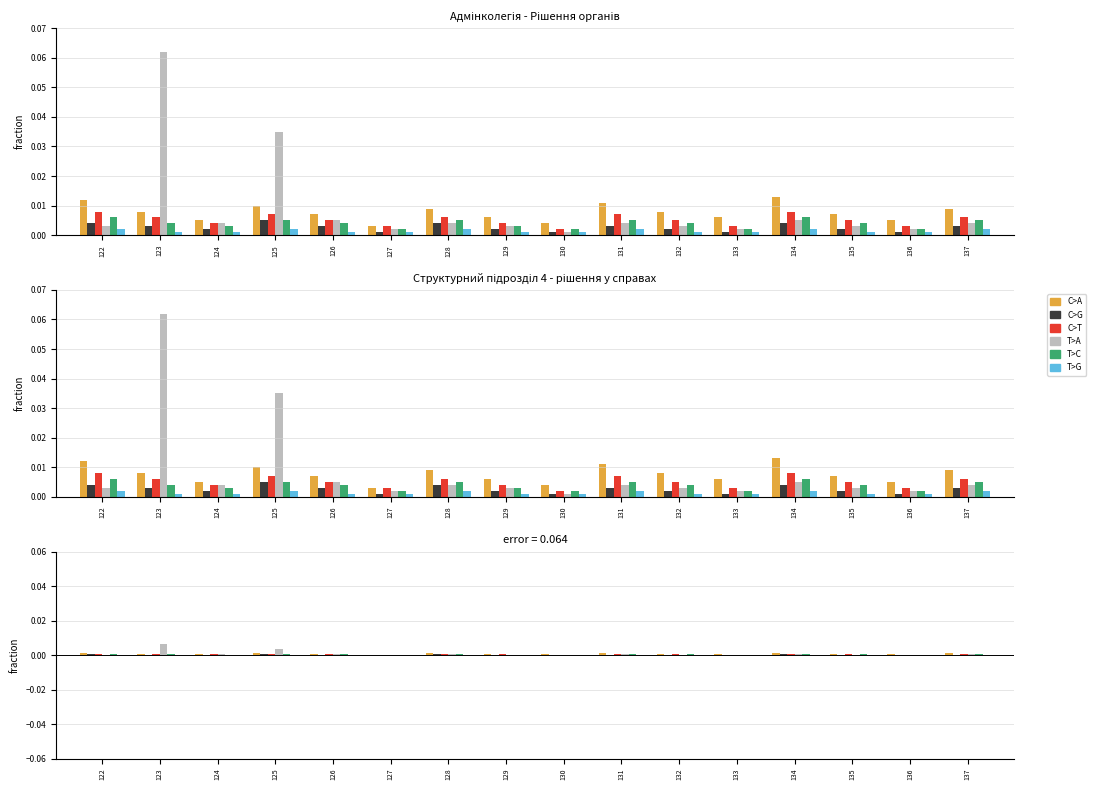

Which series has the largest total across all categories?

T>A